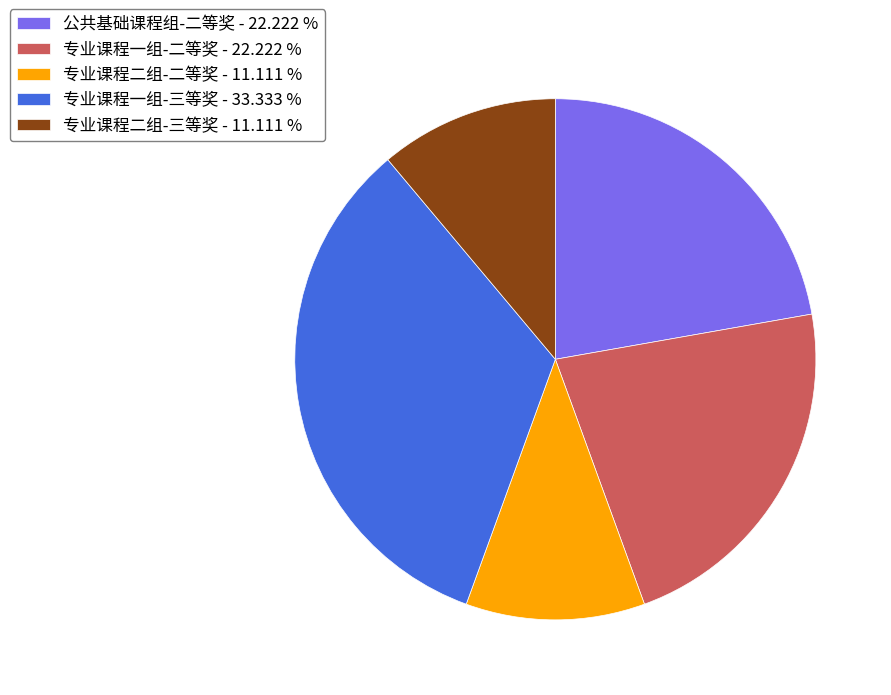

What is the ratio of the value at 专业课程一组-二等奖 to the value at 专业课程一组-三等奖?

0.7